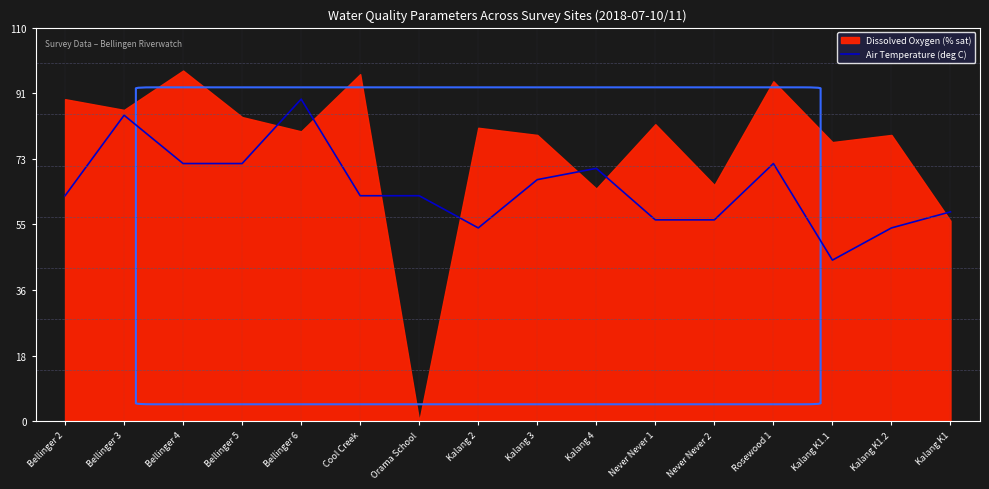

What is the minimum value for Air Temperature (deg C)?

45.0